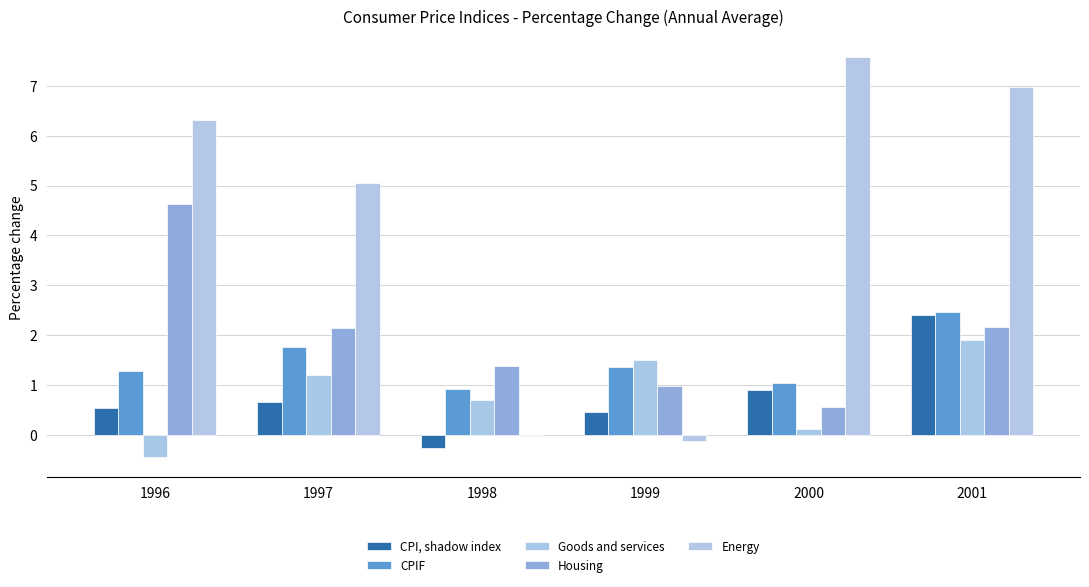

Between 1998 and 2001, which series saw the biggest shift?

Energy